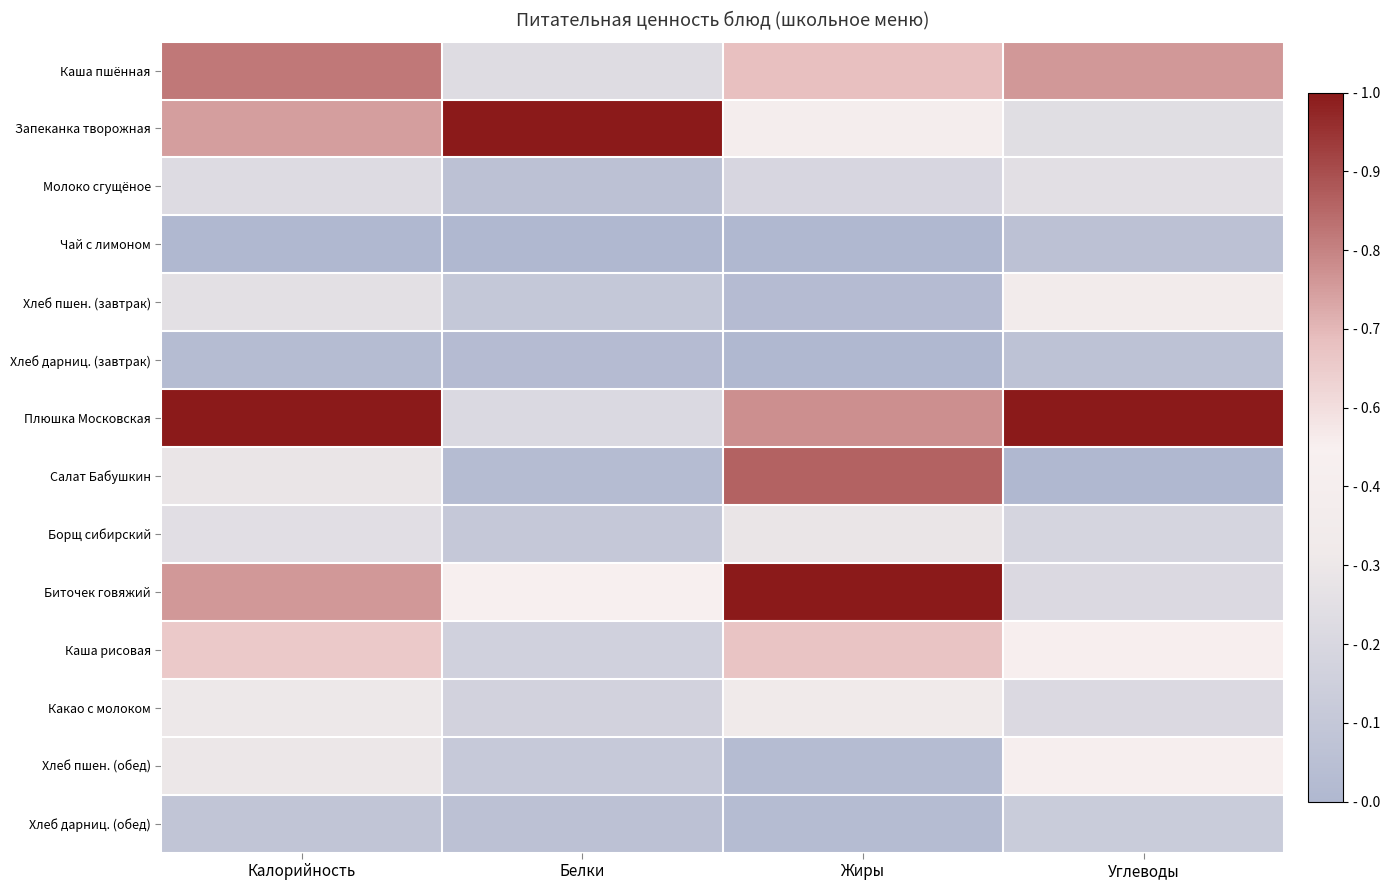

Reading right to left, list all the values displayed in this chart.

Каша пшённая: Углеводы=0.7	Жиры=0.6	Белки=0.3	Калорийность=0.8
Запеканка творожная: Углеводы=0.3	Жиры=0.4	Белки=1.0	Калорийность=0.7
Молоко сгущёное: Углеводы=0.3	Жиры=0.2	Белки=0.1	Калорийность=0.3
Чай с лимоном: Углеводы=0.1	Жиры=0.0	Белки=0.0	Калорийность=0.0
Хлеб пшен. (завтрак): Углеводы=0.4	Жиры=0.0	Белки=0.1	Калорийность=0.3
Хлеб дарниц. (завтрак): Углеводы=0.1	Жиры=0.0	Белки=0.0	Калорийность=0.0
Плюшка Московская: Углеводы=1.0	Жиры=0.8	Белки=0.2	Калорийность=1.0
Салат Бабушкин: Углеводы=0.0	Жиры=0.8	Белки=0.0	Калорийность=0.3
Борщ сибирский: Углеводы=0.2	Жиры=0.3	Белки=0.1	Калорийность=0.3
Биточек говяжий: Углеводы=0.2	Жиры=1.0	Белки=0.5	Калорийность=0.7
Каша рисовая: Углеводы=0.5	Жиры=0.6	Белки=0.2	Калорийность=0.6
Какао с молоком: Углеводы=0.2	Жиры=0.4	Белки=0.2	Калорийность=0.3
Хлеб пшен. (обед): Углеводы=0.5	Жиры=0.0	Белки=0.1	Калорийность=0.3
Хлеб дарниц. (обед): Углеводы=0.1	Жиры=0.0	Белки=0.1	Калорийность=0.1